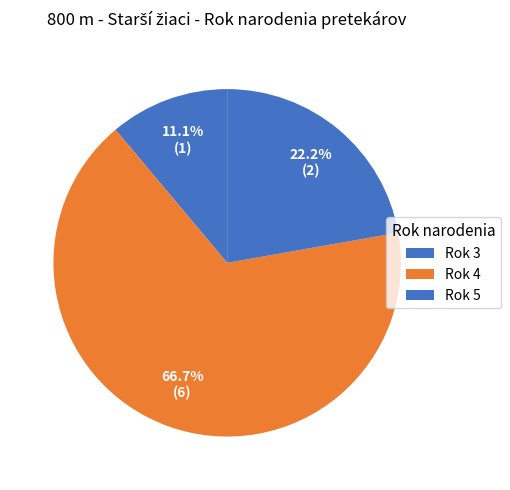

How many segments does this pie chart have?

3